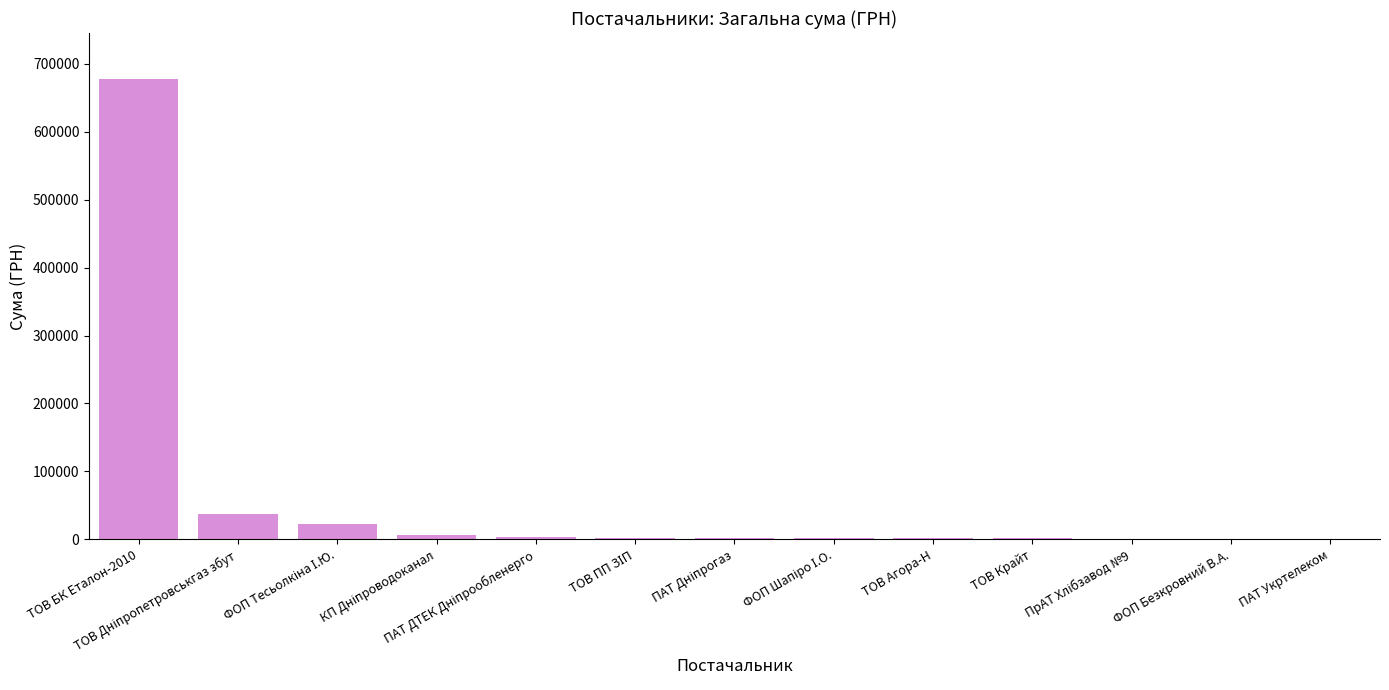

What is the average value?

58391.2